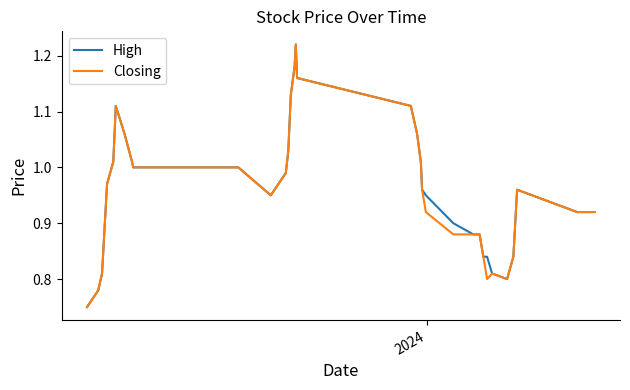

At how many categories does at least one series exceed 1?

14